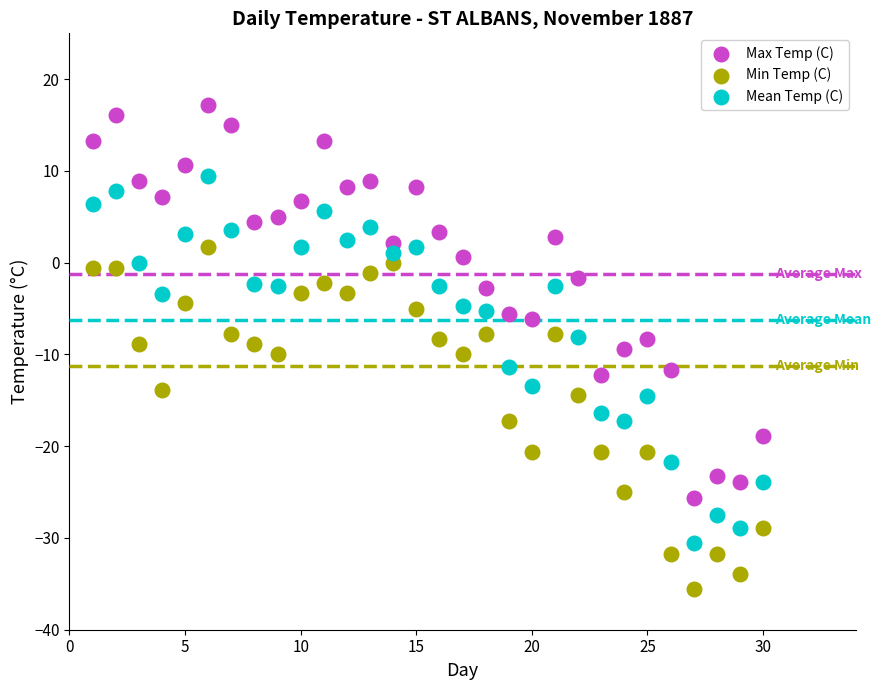

Across all data points, what is the range of Y values (max minus min)?

52.8